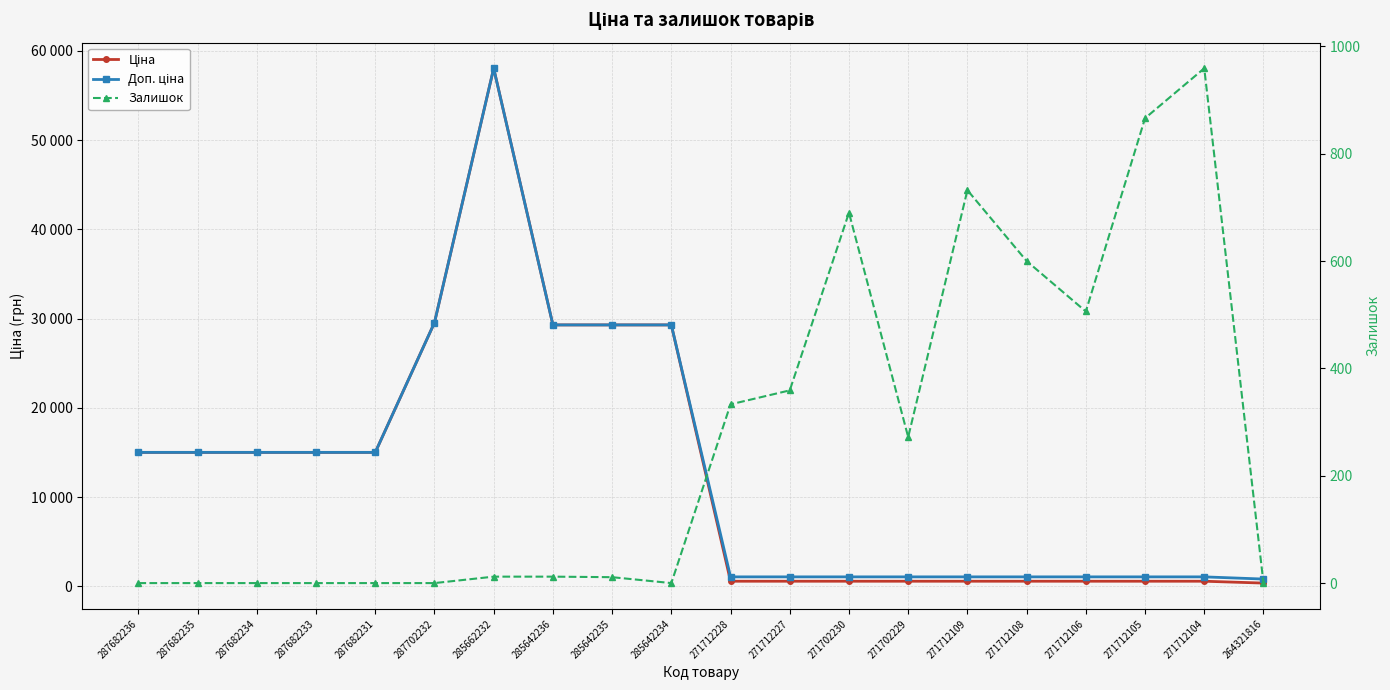

The Залишок series shows 573.0 at 271712228. True or false?

False